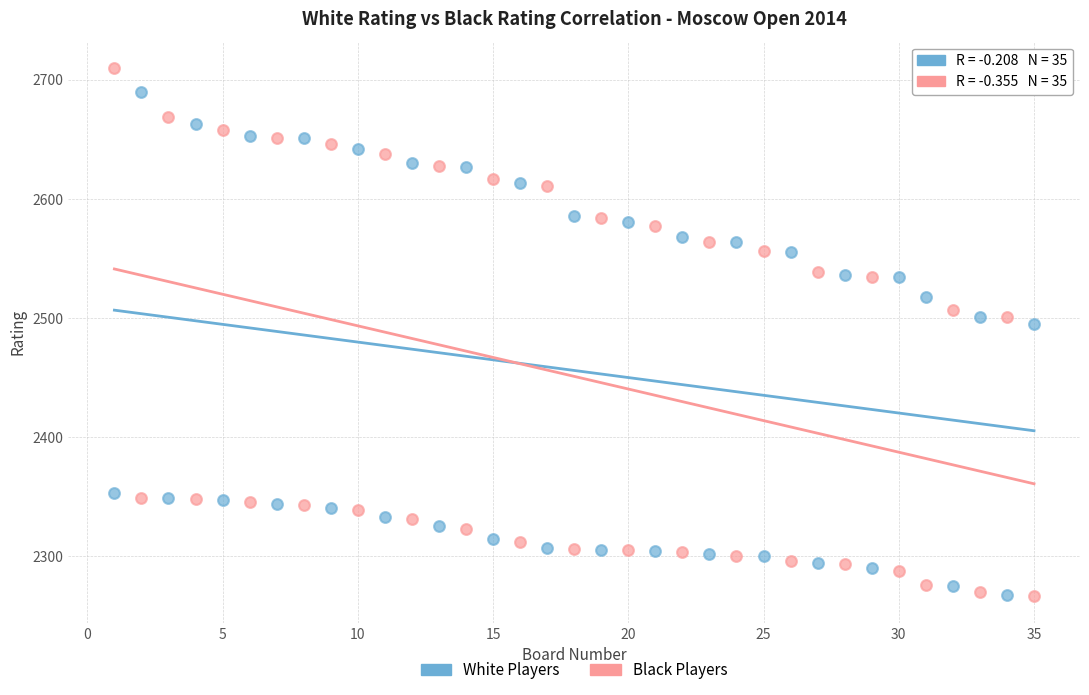

Which series reaches the maximum Y coordinate?

Black Players